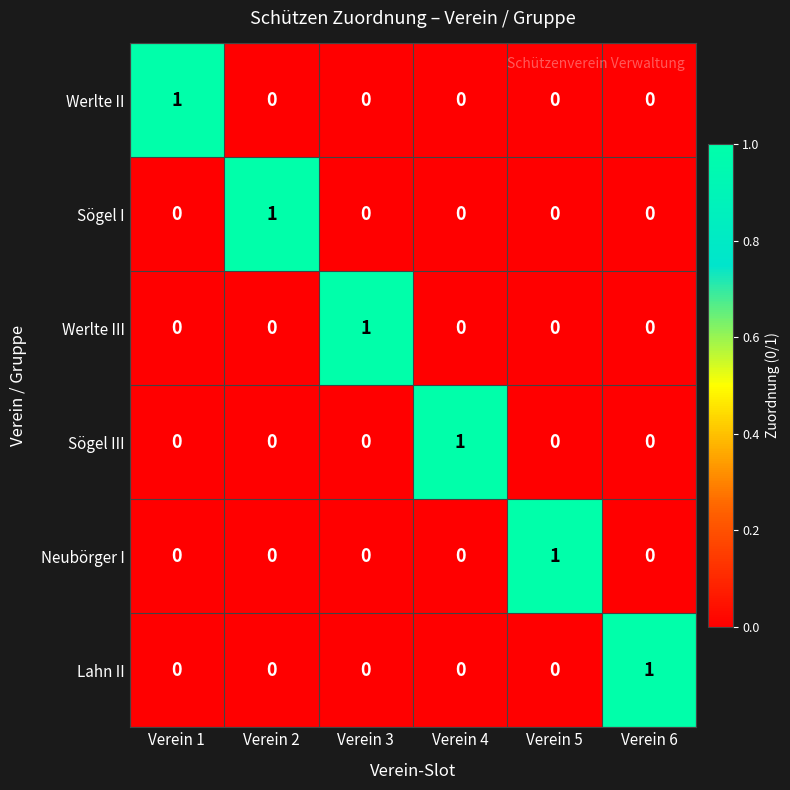

How many categories are shown in the chart?

6